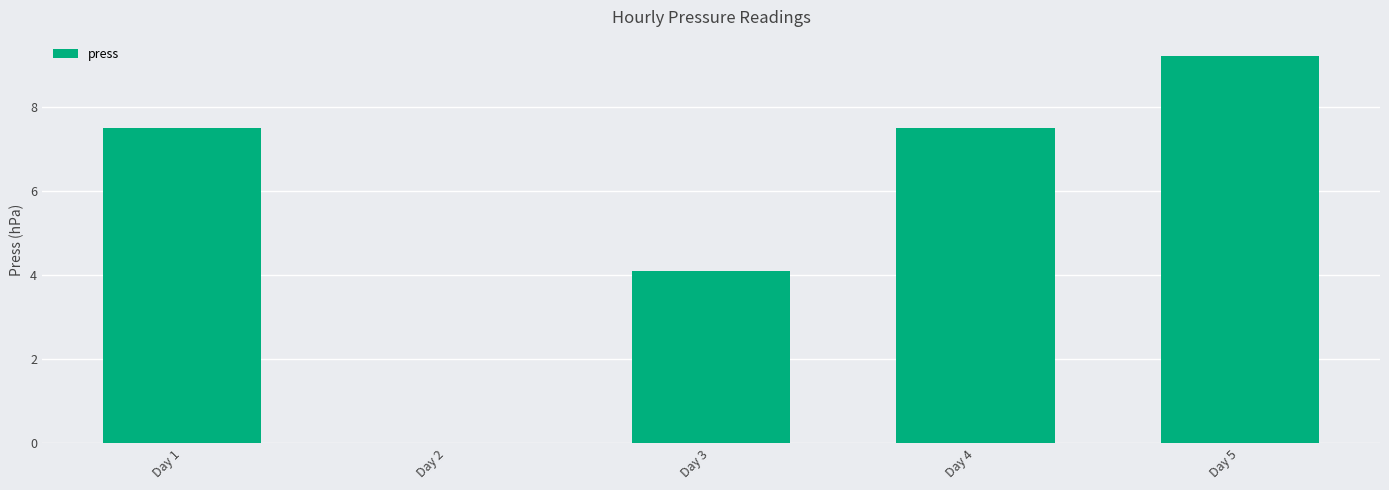

Is it true that the value at Day 1 is 2.7?

False